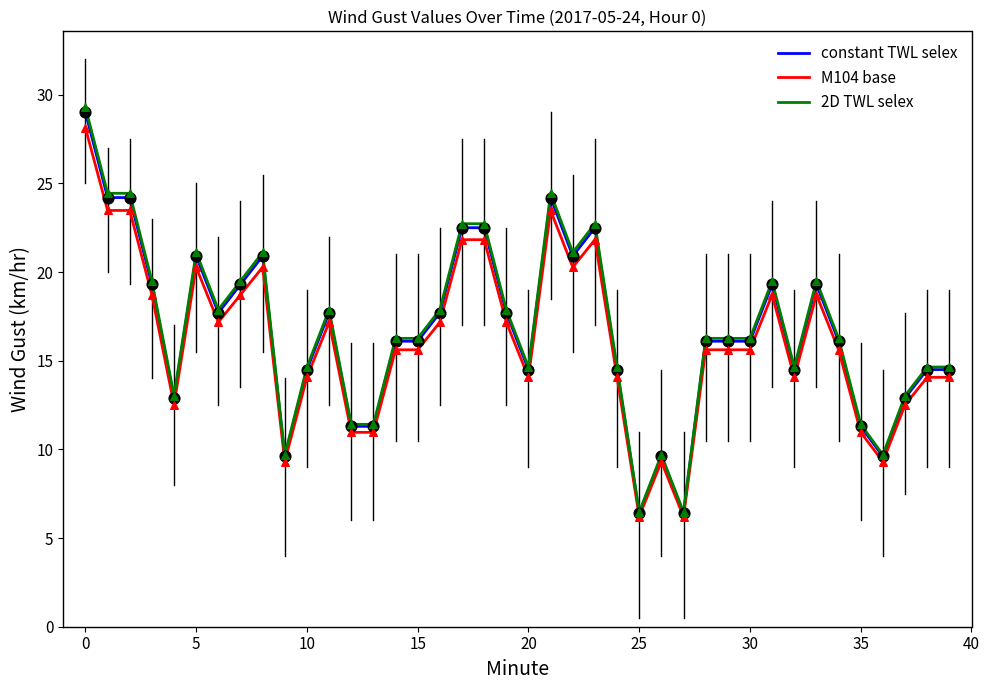

Which series has the widest spread of values?

2D TWL selex